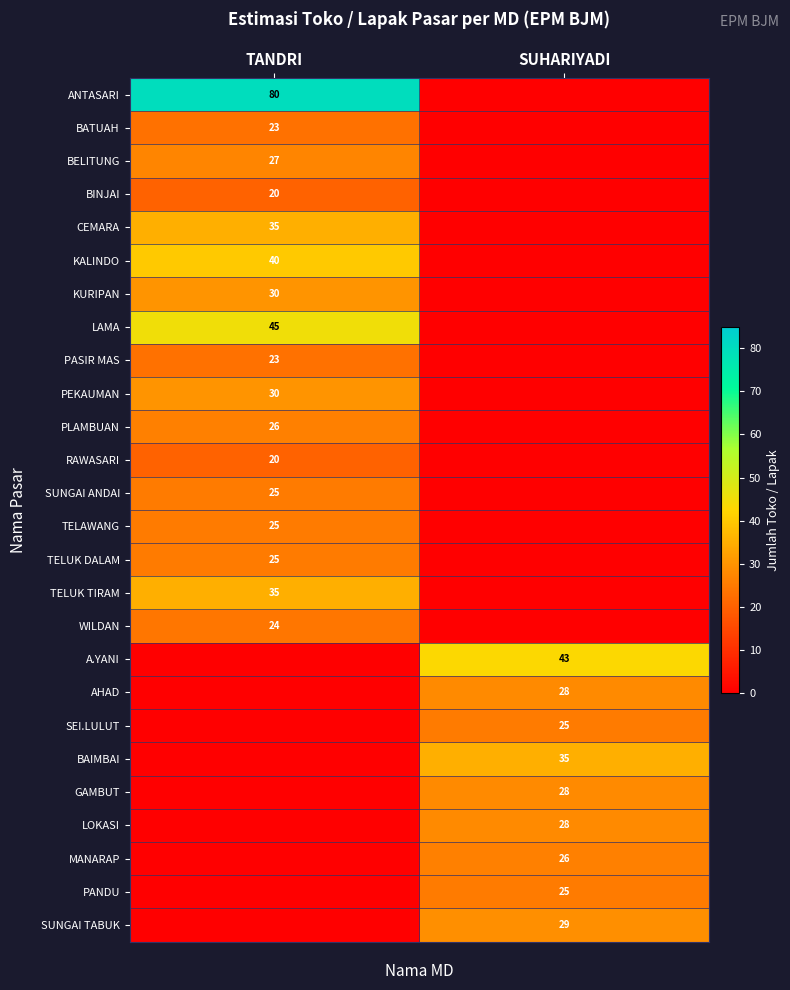

How many distinct data groups are displayed?

26